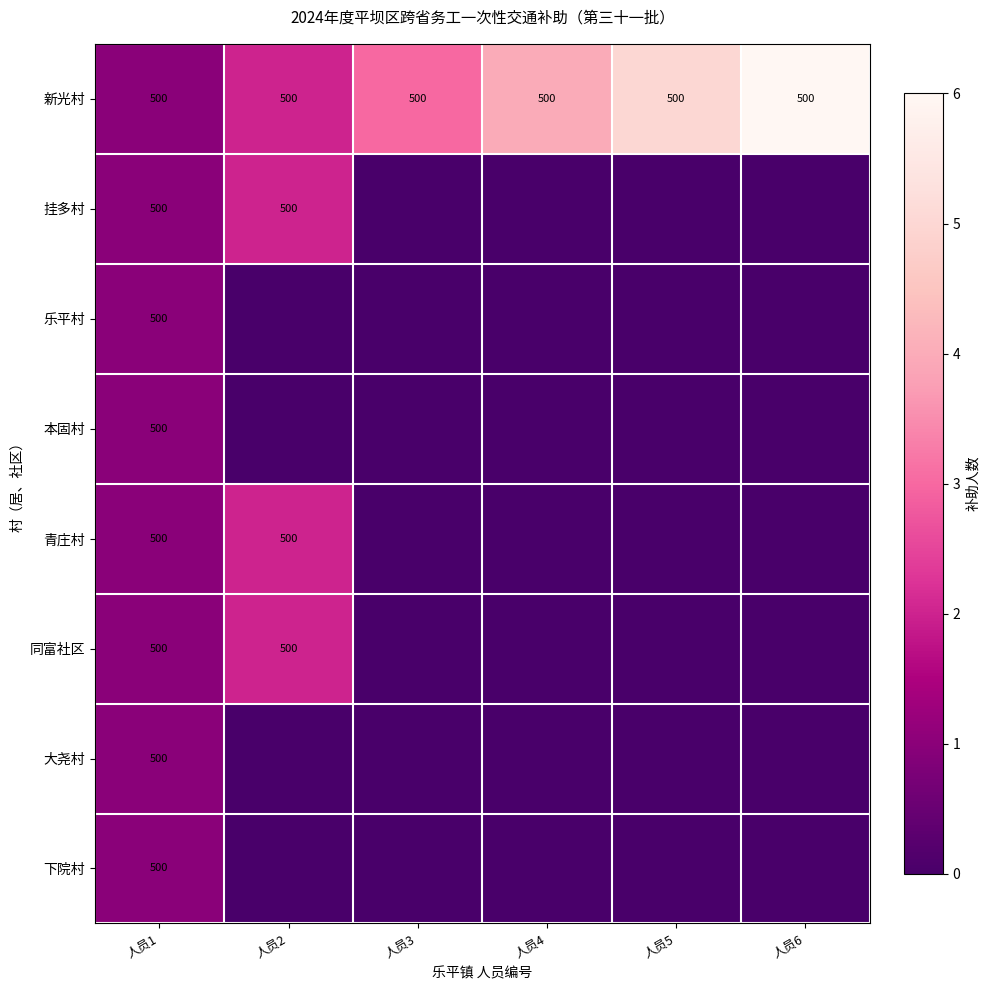

True or false: 下院村 has a value of 500 at 人员1.

True